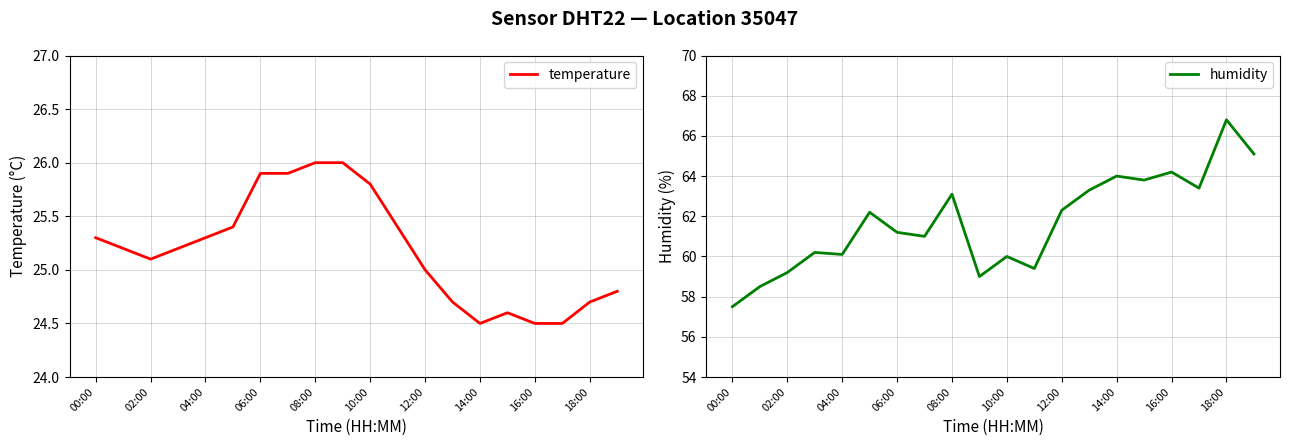

The temperature series shows 25.9 at 06:00. True or false?

True